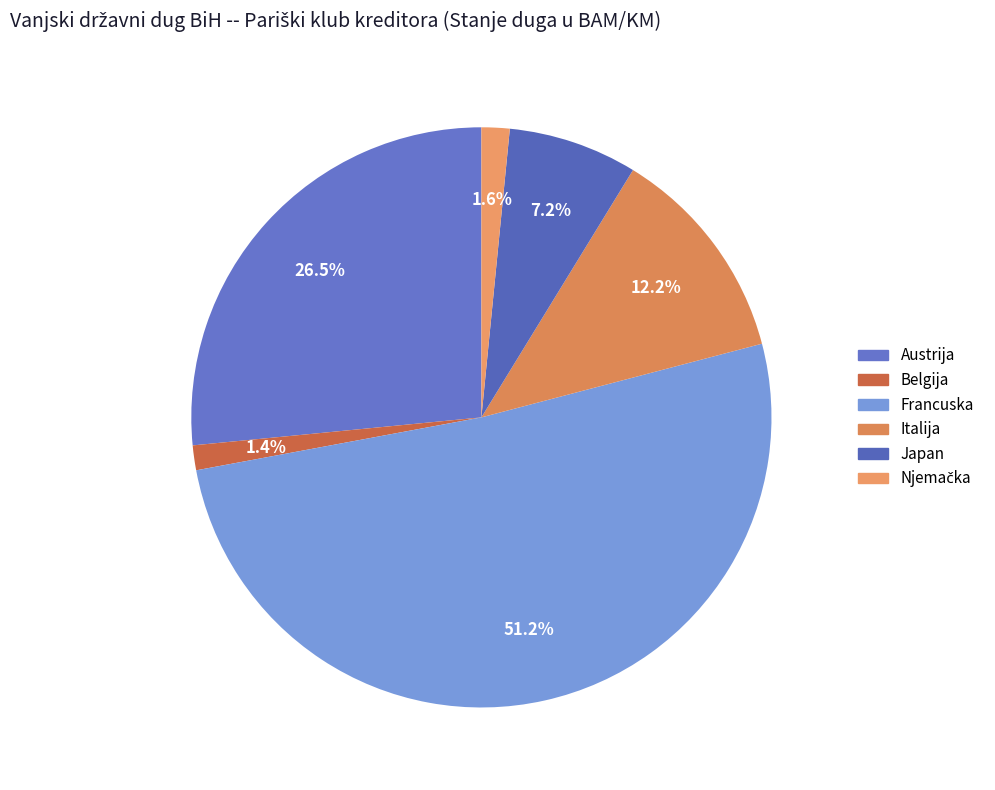

To the nearest percent, what is the average slice percentage?

17%